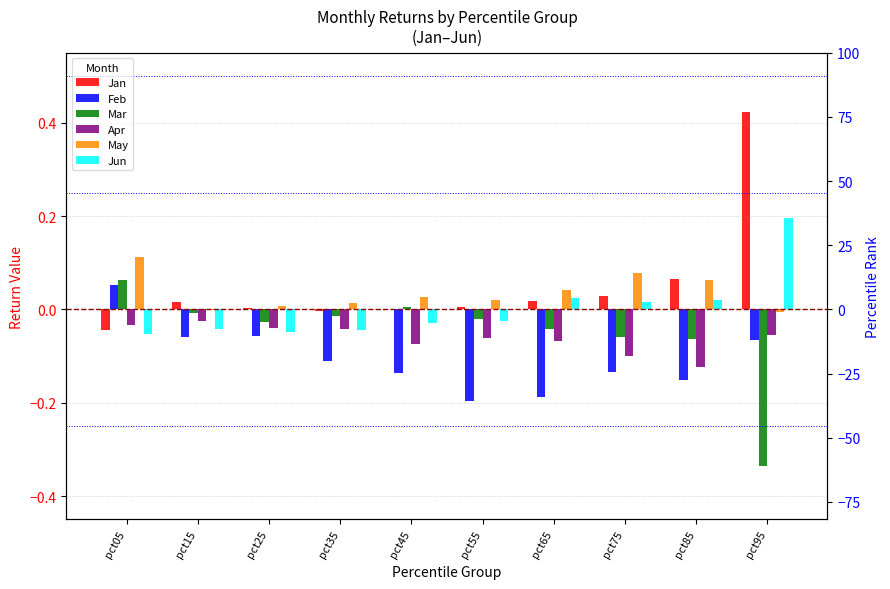

What are all the series names shown in the legend?

Jan, Feb, Mar, Apr, May, Jun